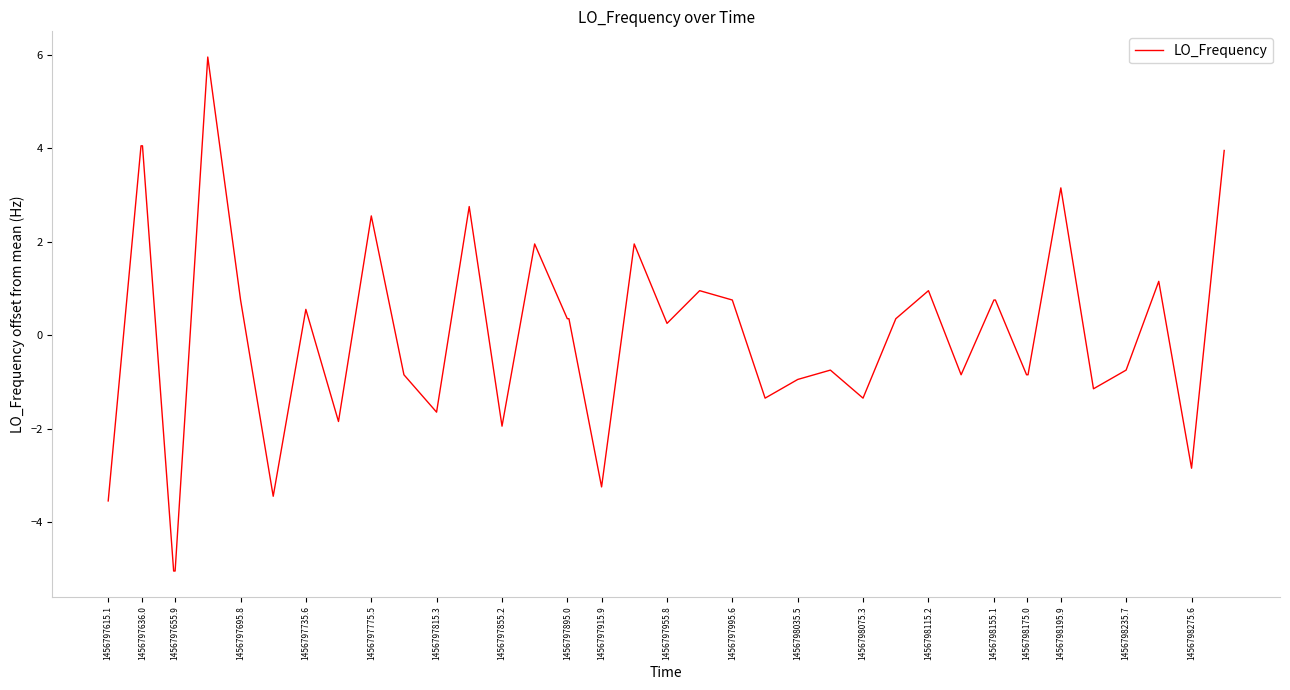

What is the smallest value displayed?

-5.0